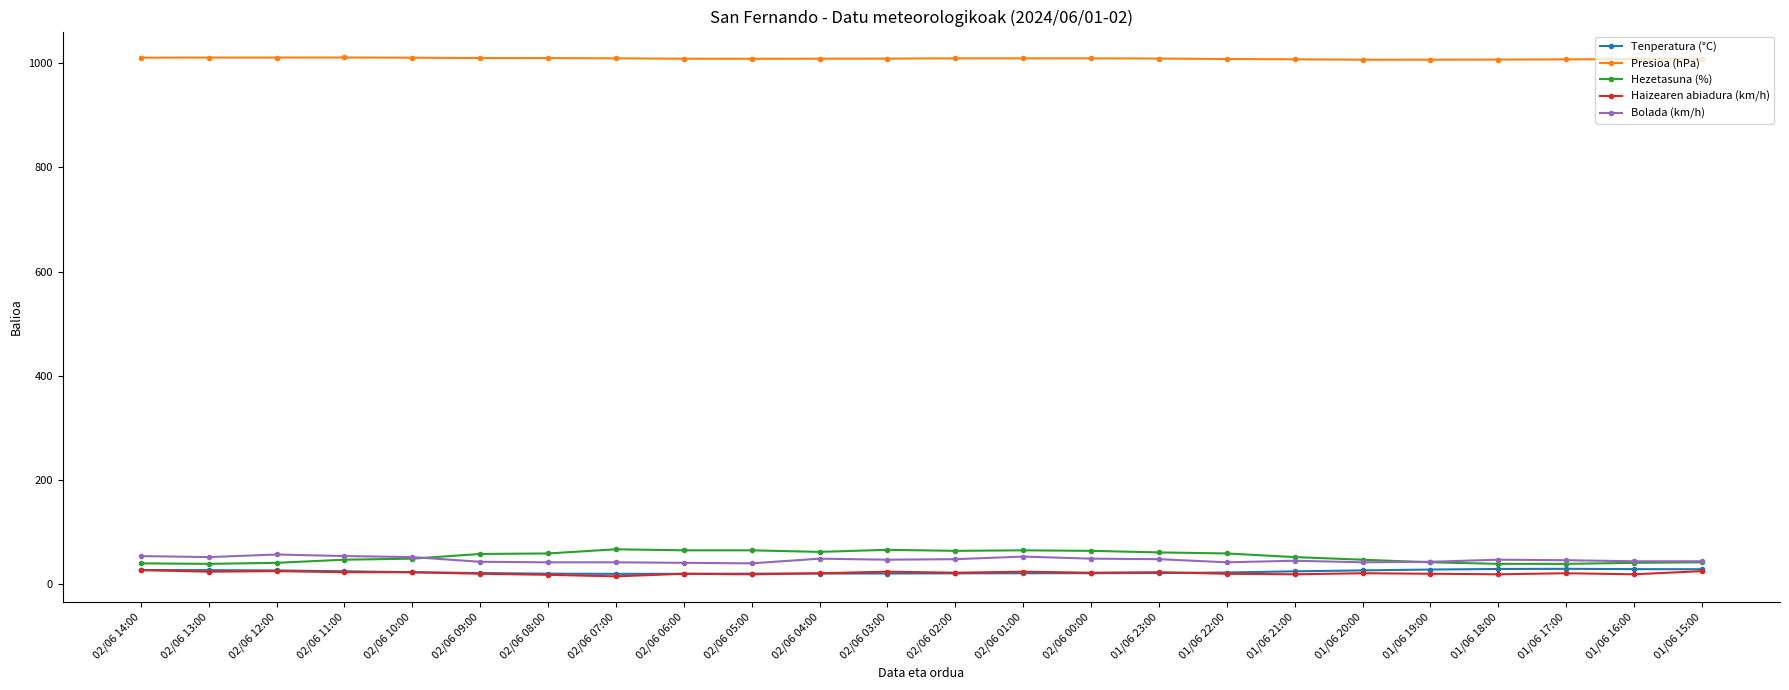

What is the spread (max minus min) of values at 02/06 02:00?

988.7